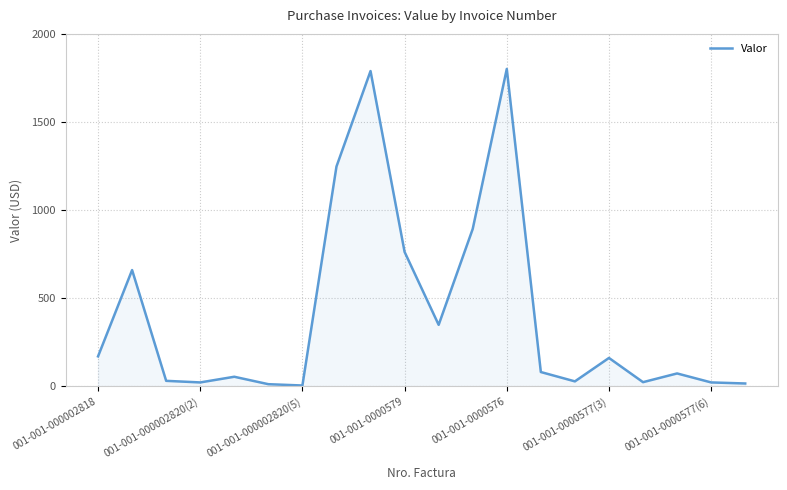

What is the maximum value shown in the chart?

1801.0